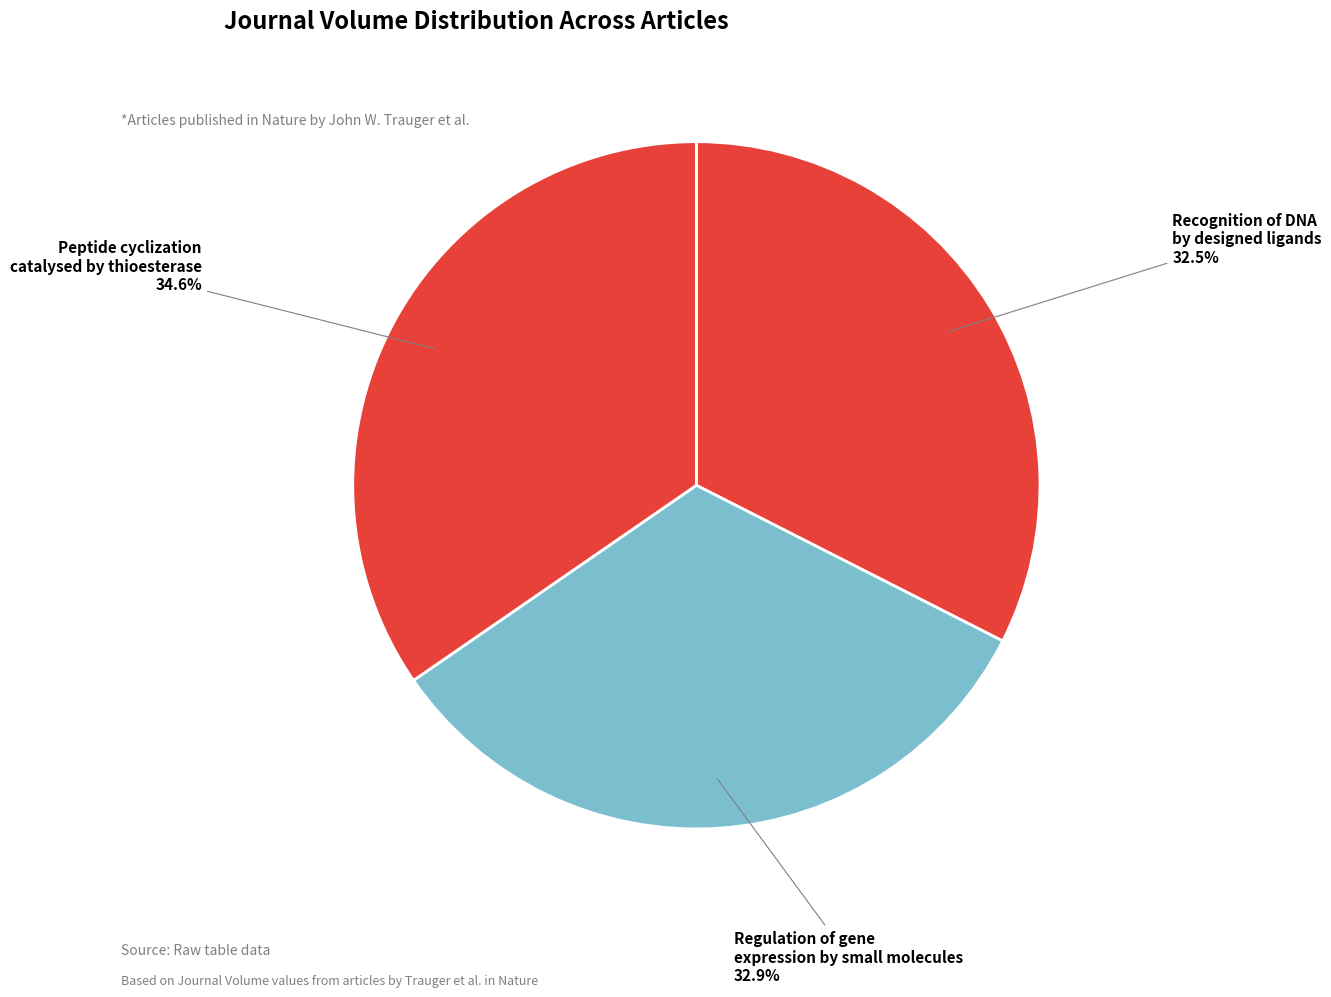

Rank the categories by value from highest to lowest.

Peptide cyclization catalysed by the thioesterase, Regulation of gene expression by small molecules, Recognition of DNA by designed ligands